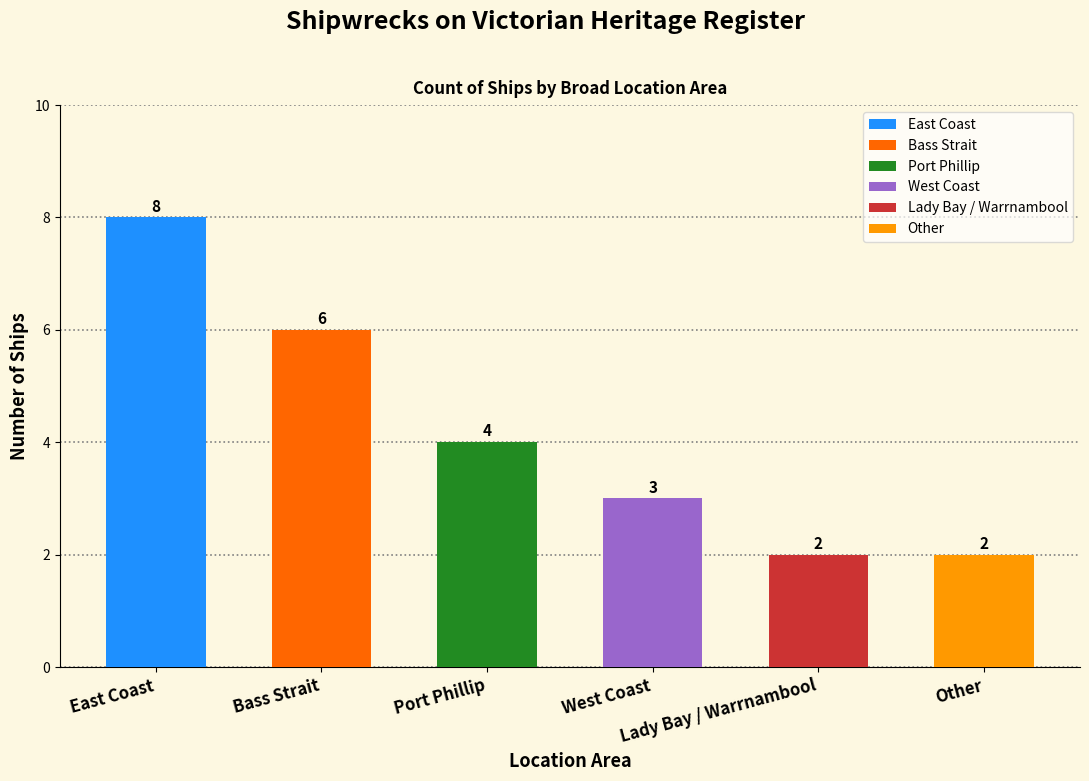

What is the value of the 6th bar from the left?

2